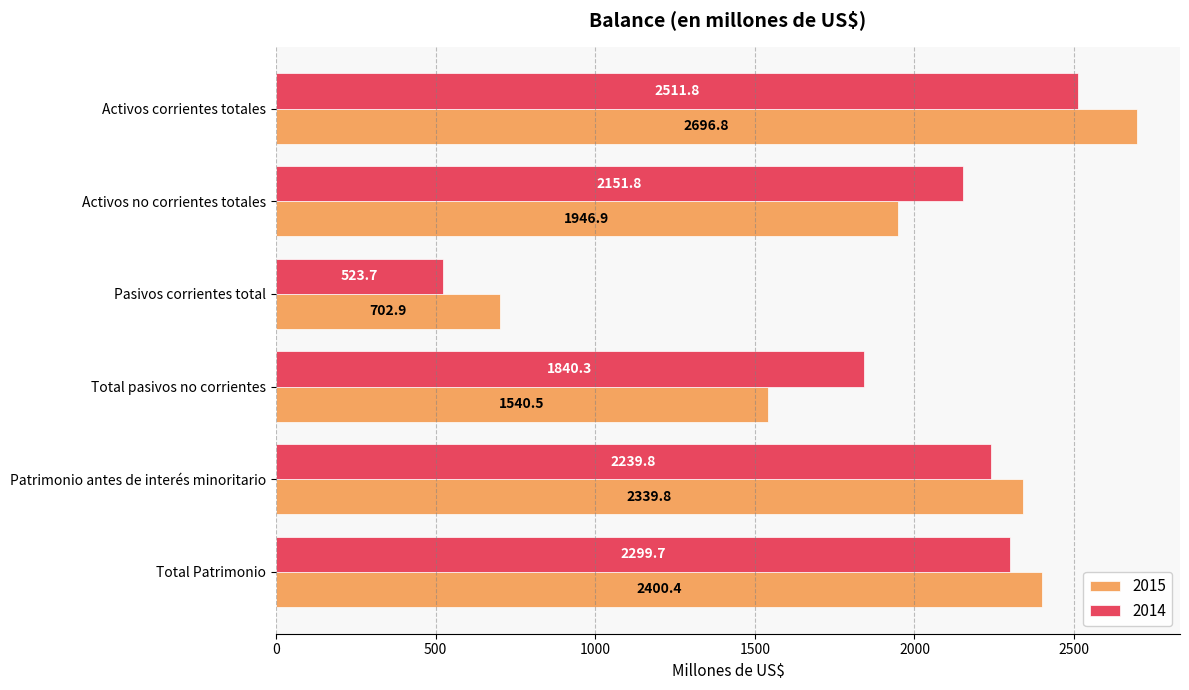

Which category has the highest value in the 2015 series?

Activos corrientes totales